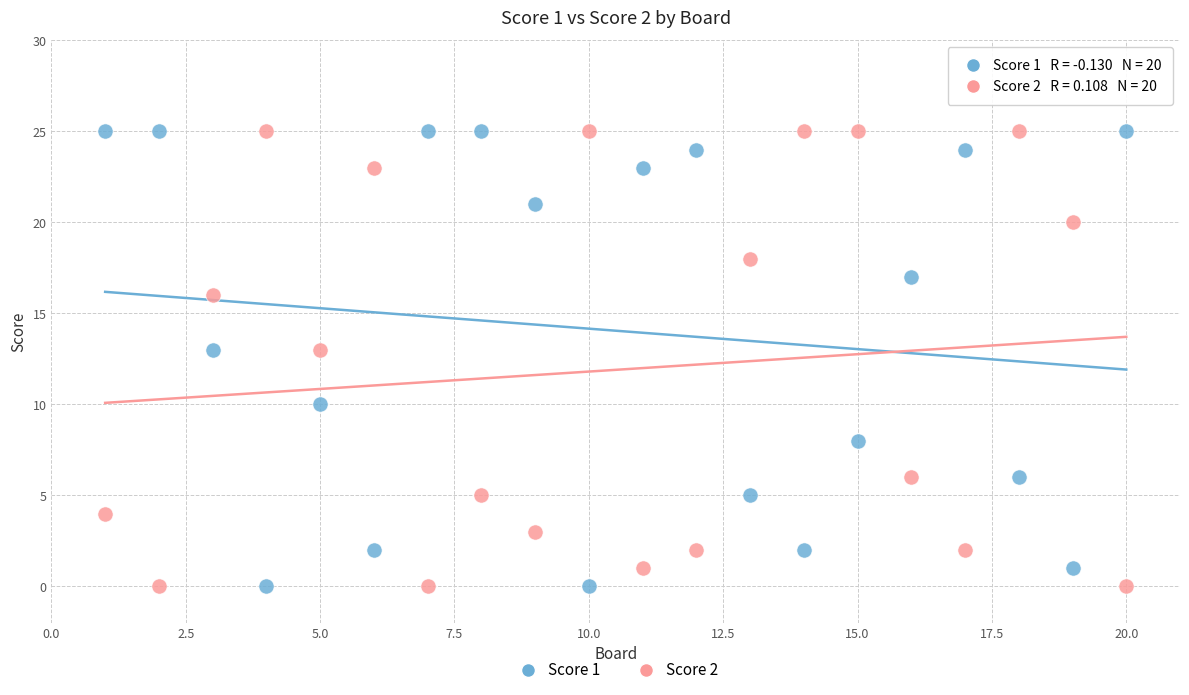

What are all the series names shown in the legend?

Score 1, Score 2